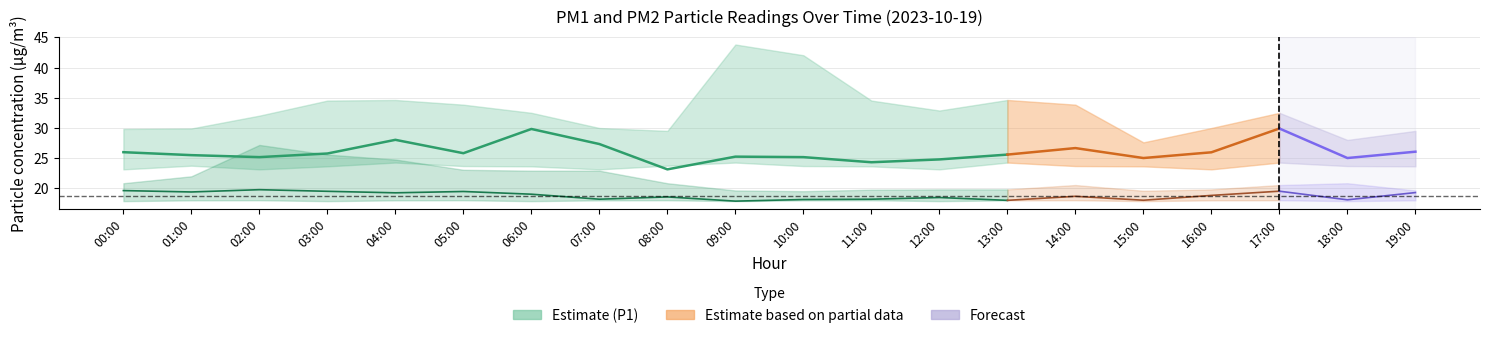

At which label does P1 first exceed 25?

00:00